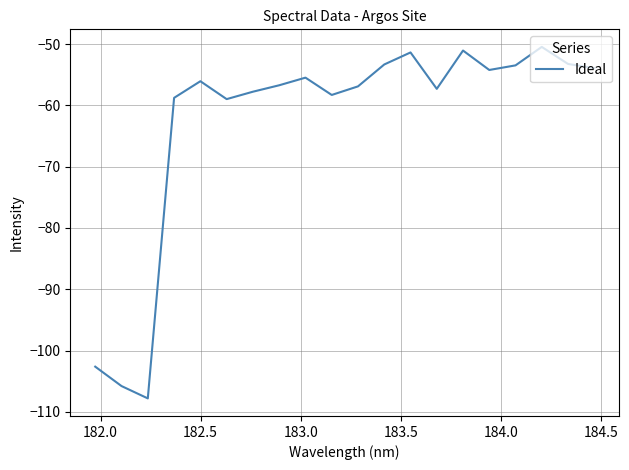

What is the difference between the maximum and minimum values?

57.4